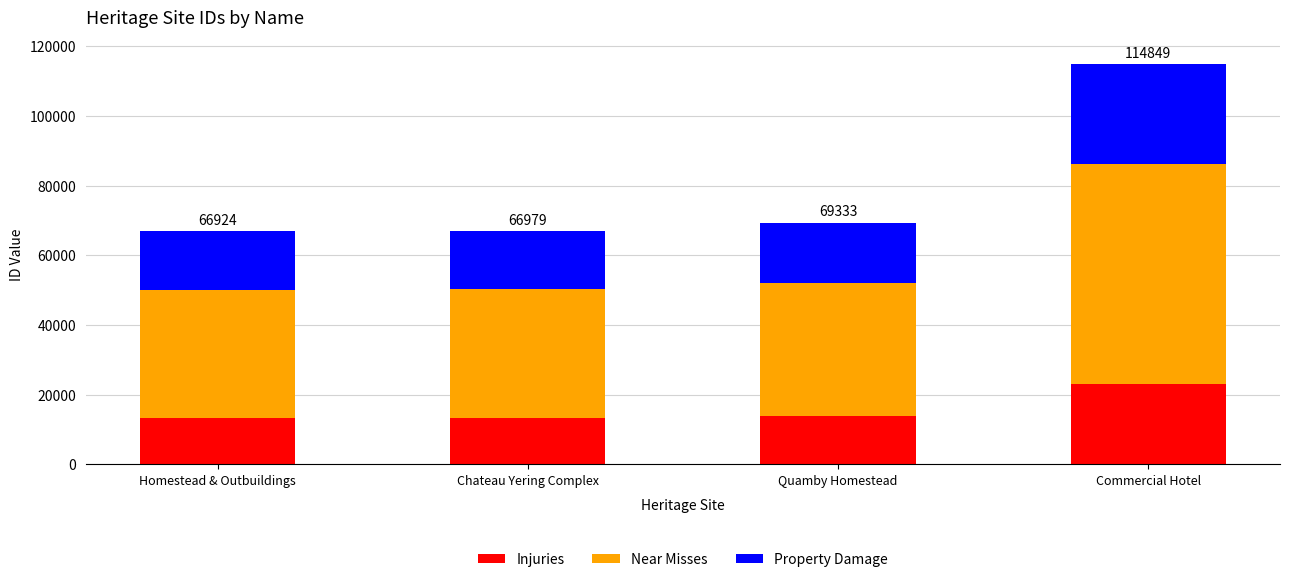

What is the minimum value for Injuries?

13385